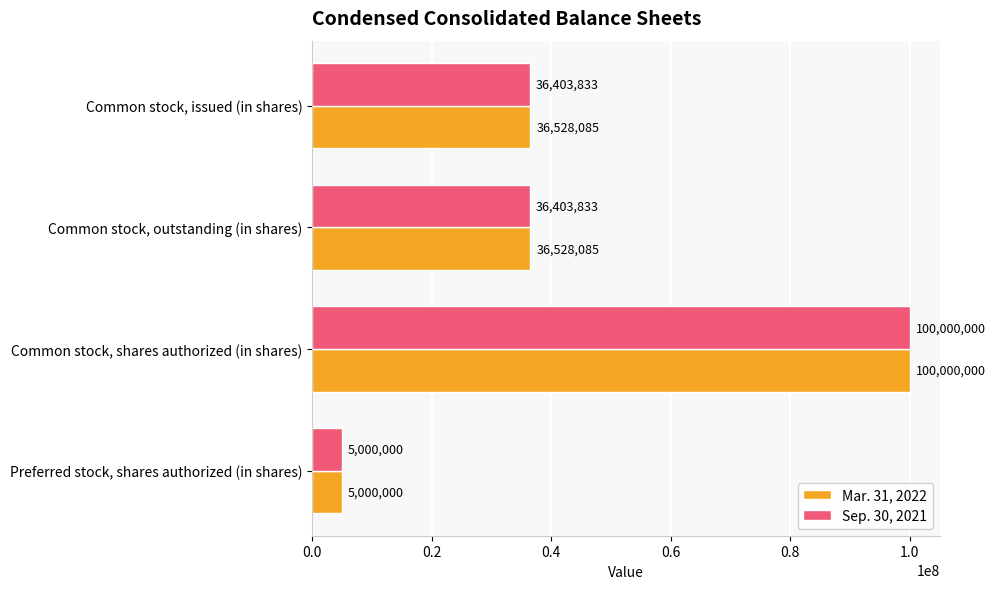

How many values in the Sep. 30, 2021 series are below 36403833?

1